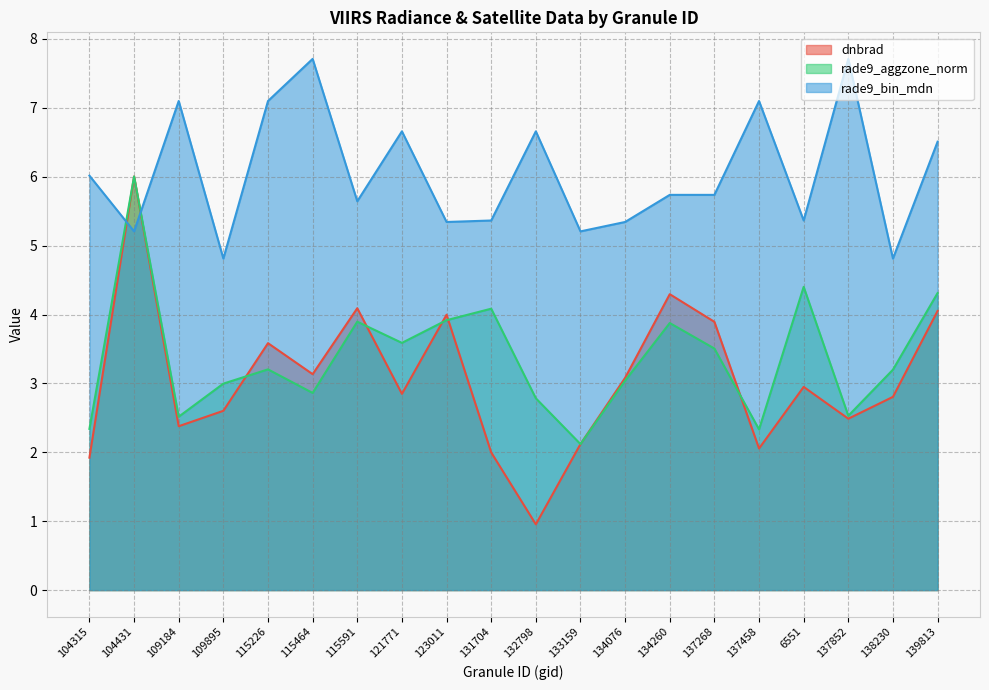

Does the chart display data point markers on the line(s)?

No